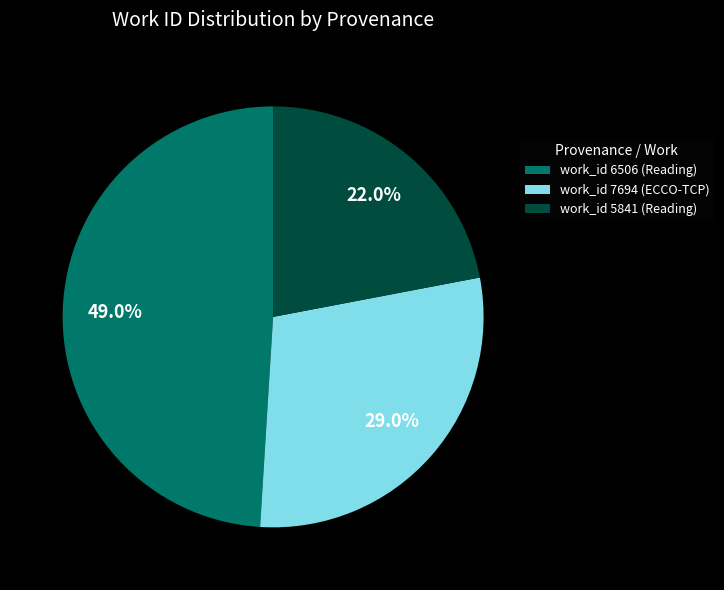

How many slices are in this pie chart?

3